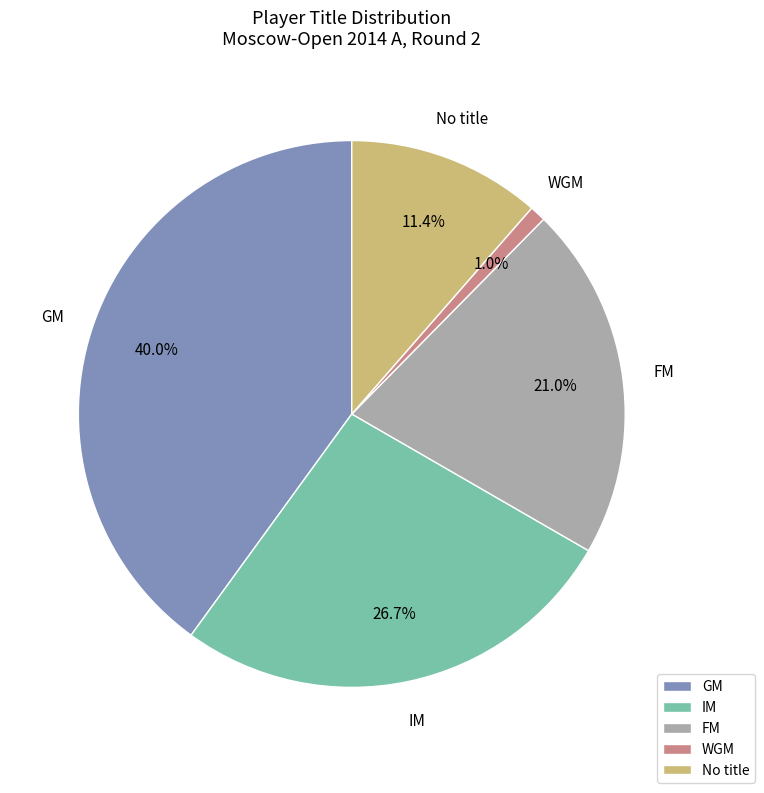

Rank the categories by value from highest to lowest.

GM, IM, FM, No title, WGM